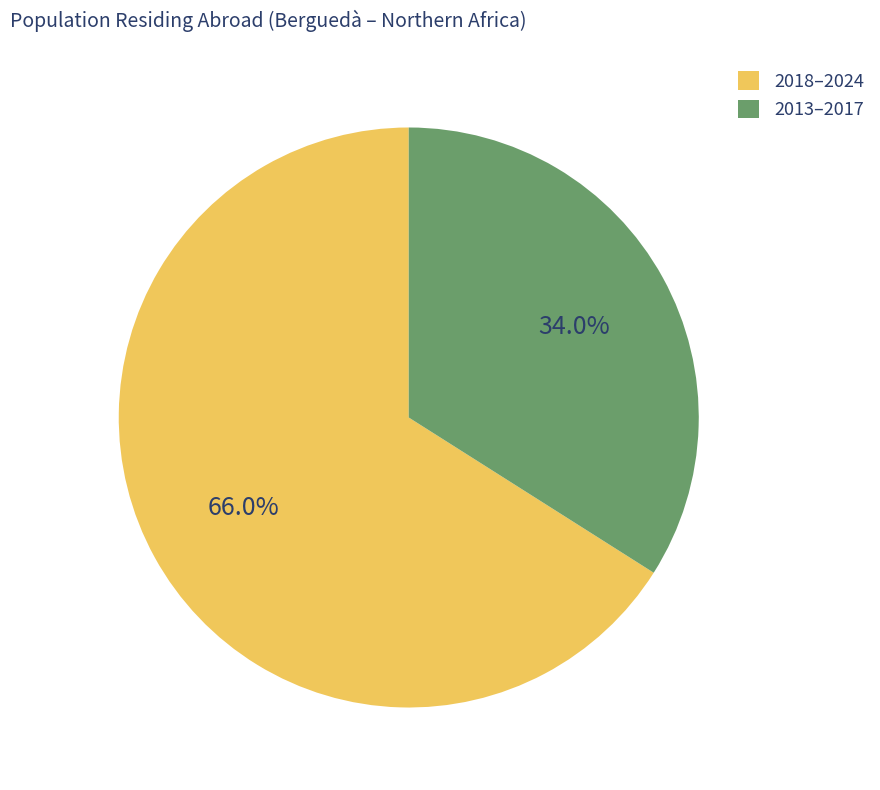

Rank the categories by value from highest to lowest.

2018–2024, 2013–2017